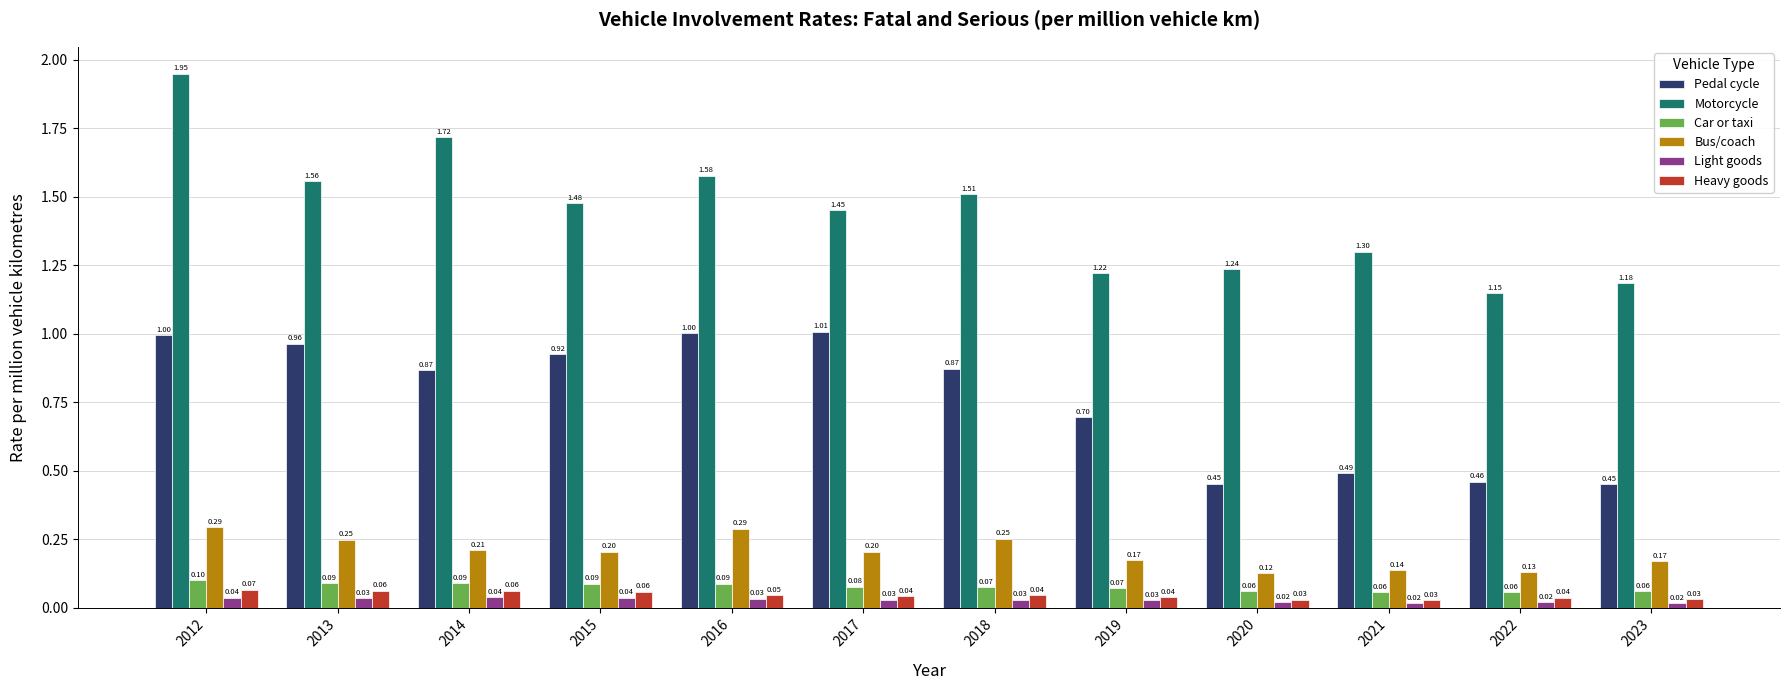

Count the Car or taxi values in the range 0 to 1.

12